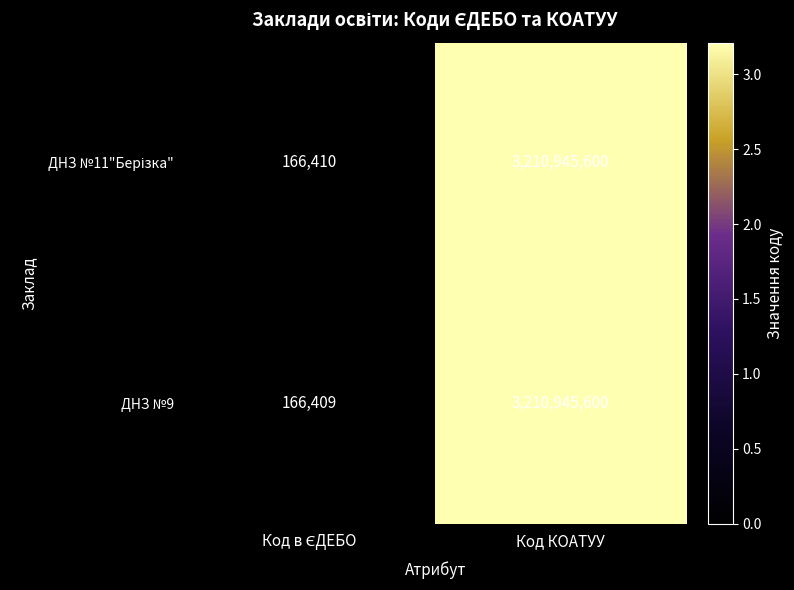

What is the minimum value shown in the chart?

166409